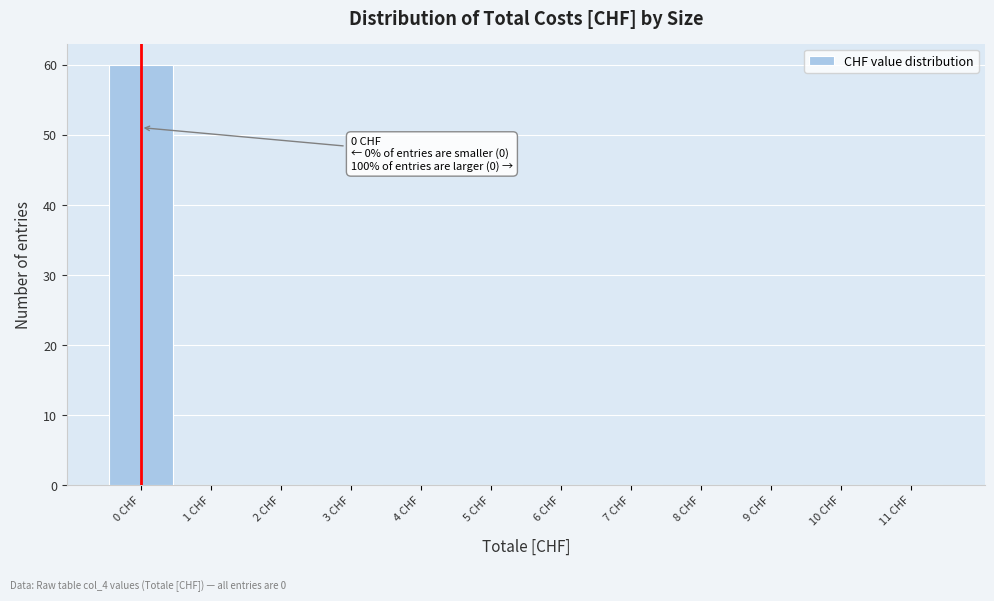

Which range on the x-axis has the tallest bar?

-0.5 to 0.5